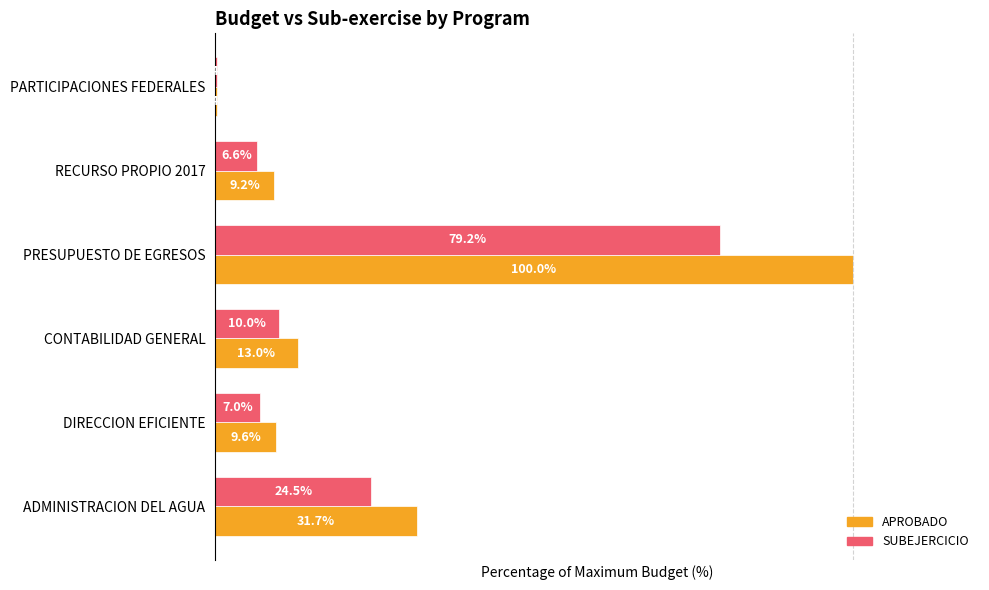

Rank the series by their maximum value, from highest to lowest.

APROBADO, SUBEJERCICIO